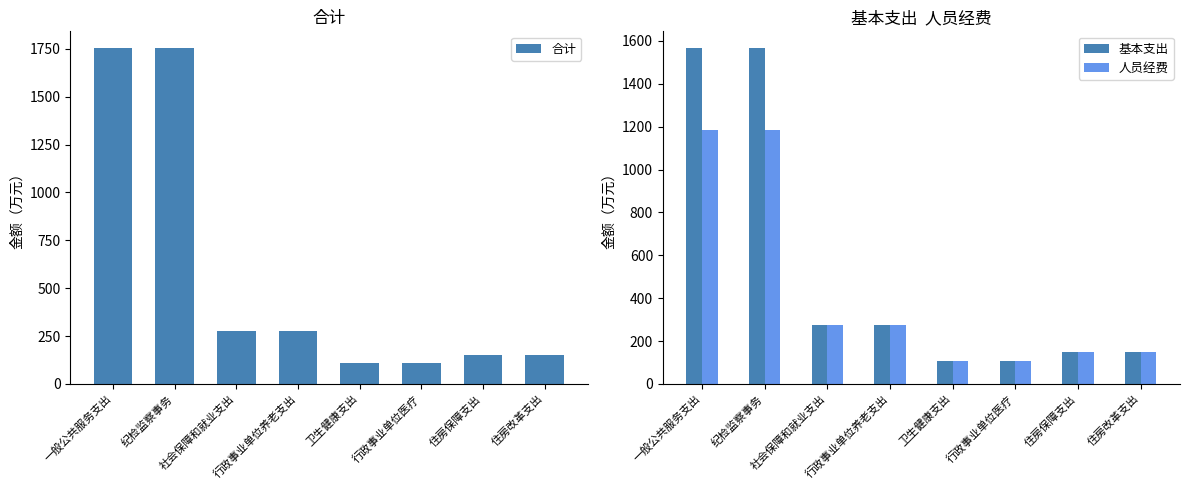

What are all the series names shown in the legend?

合计, 基本支出, 人员经费